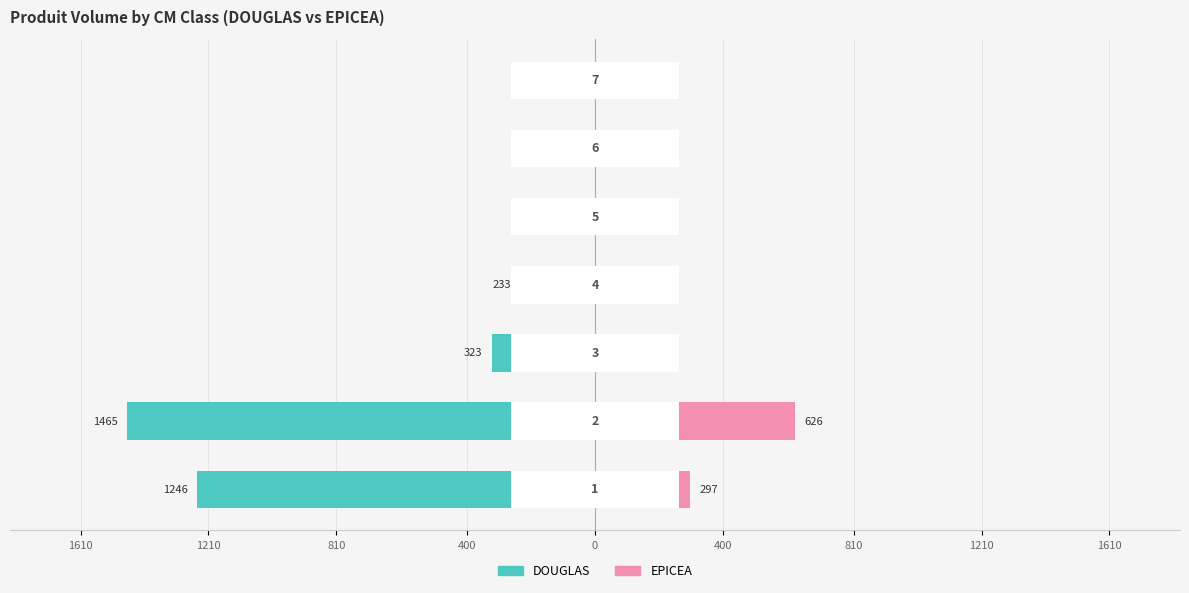

Which series changed the most between 1210 and 400?

DOUGLAS